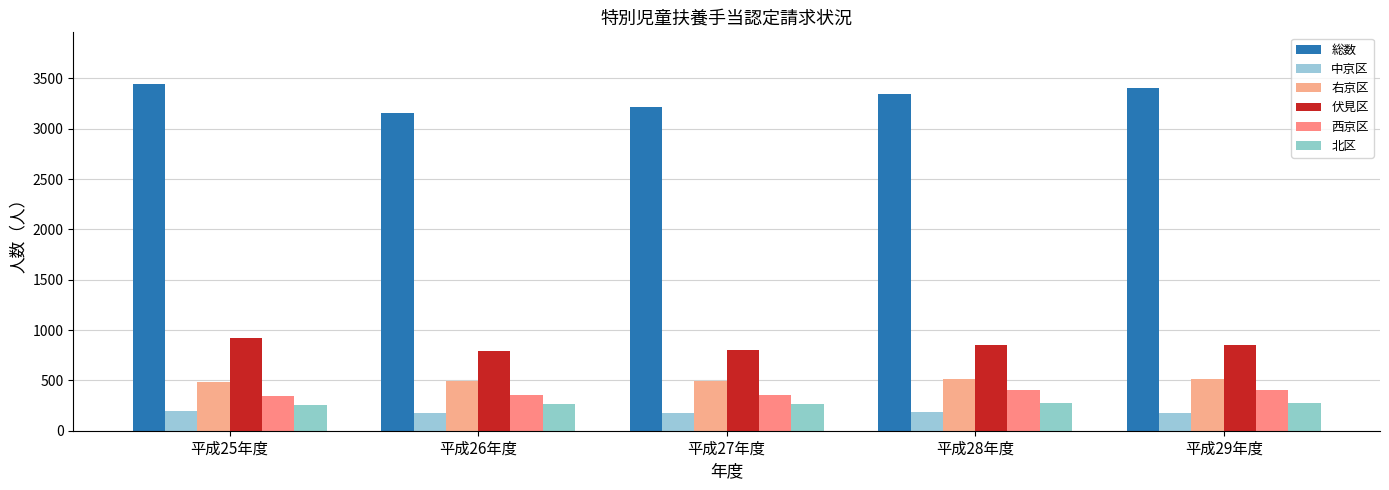

Does the chart contain stacked bars?

No